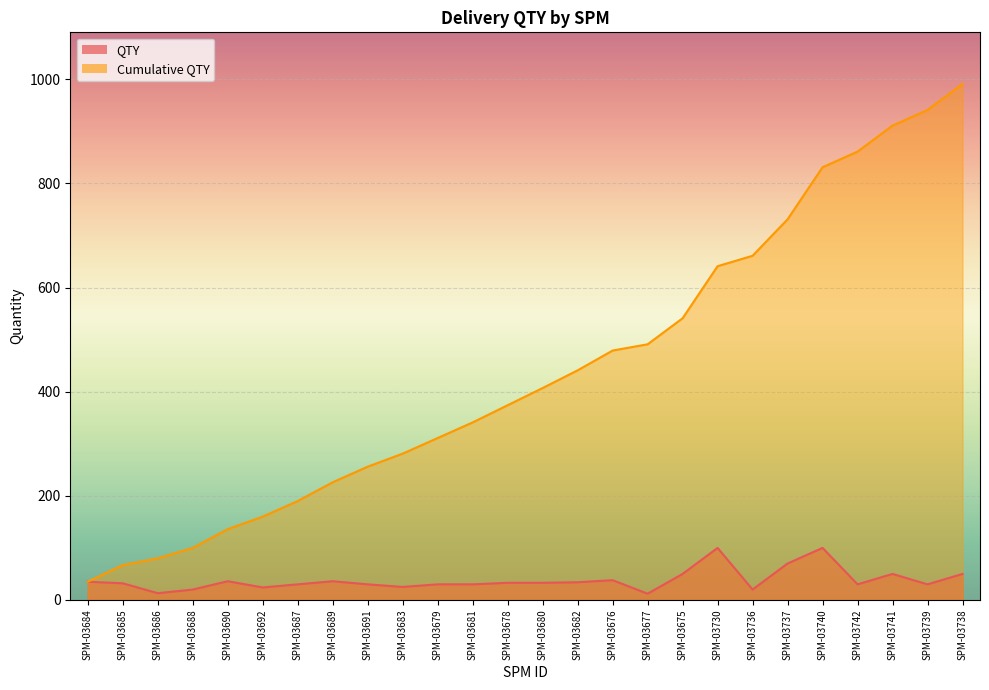

What are all the series names shown in the legend?

QTY, Cumulative QTY